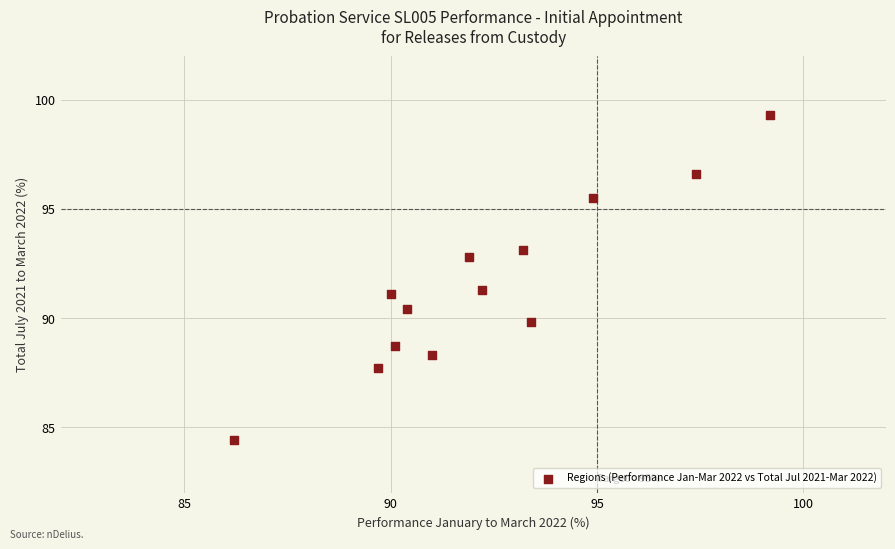

What is the range of X values (max minus min)?

13.0